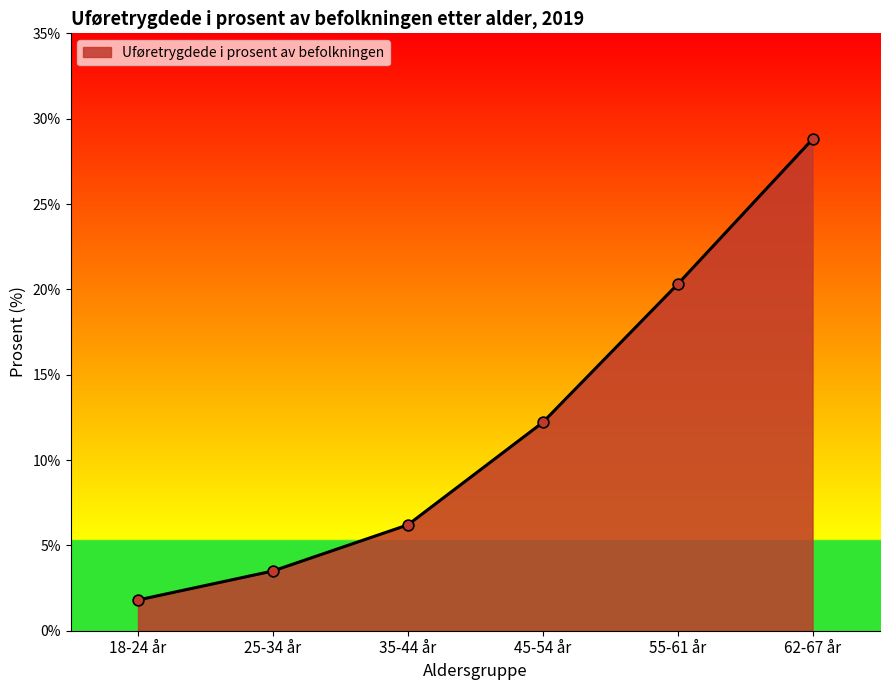

Between 62-67 år and 25-34 år, which is larger?

62-67 år